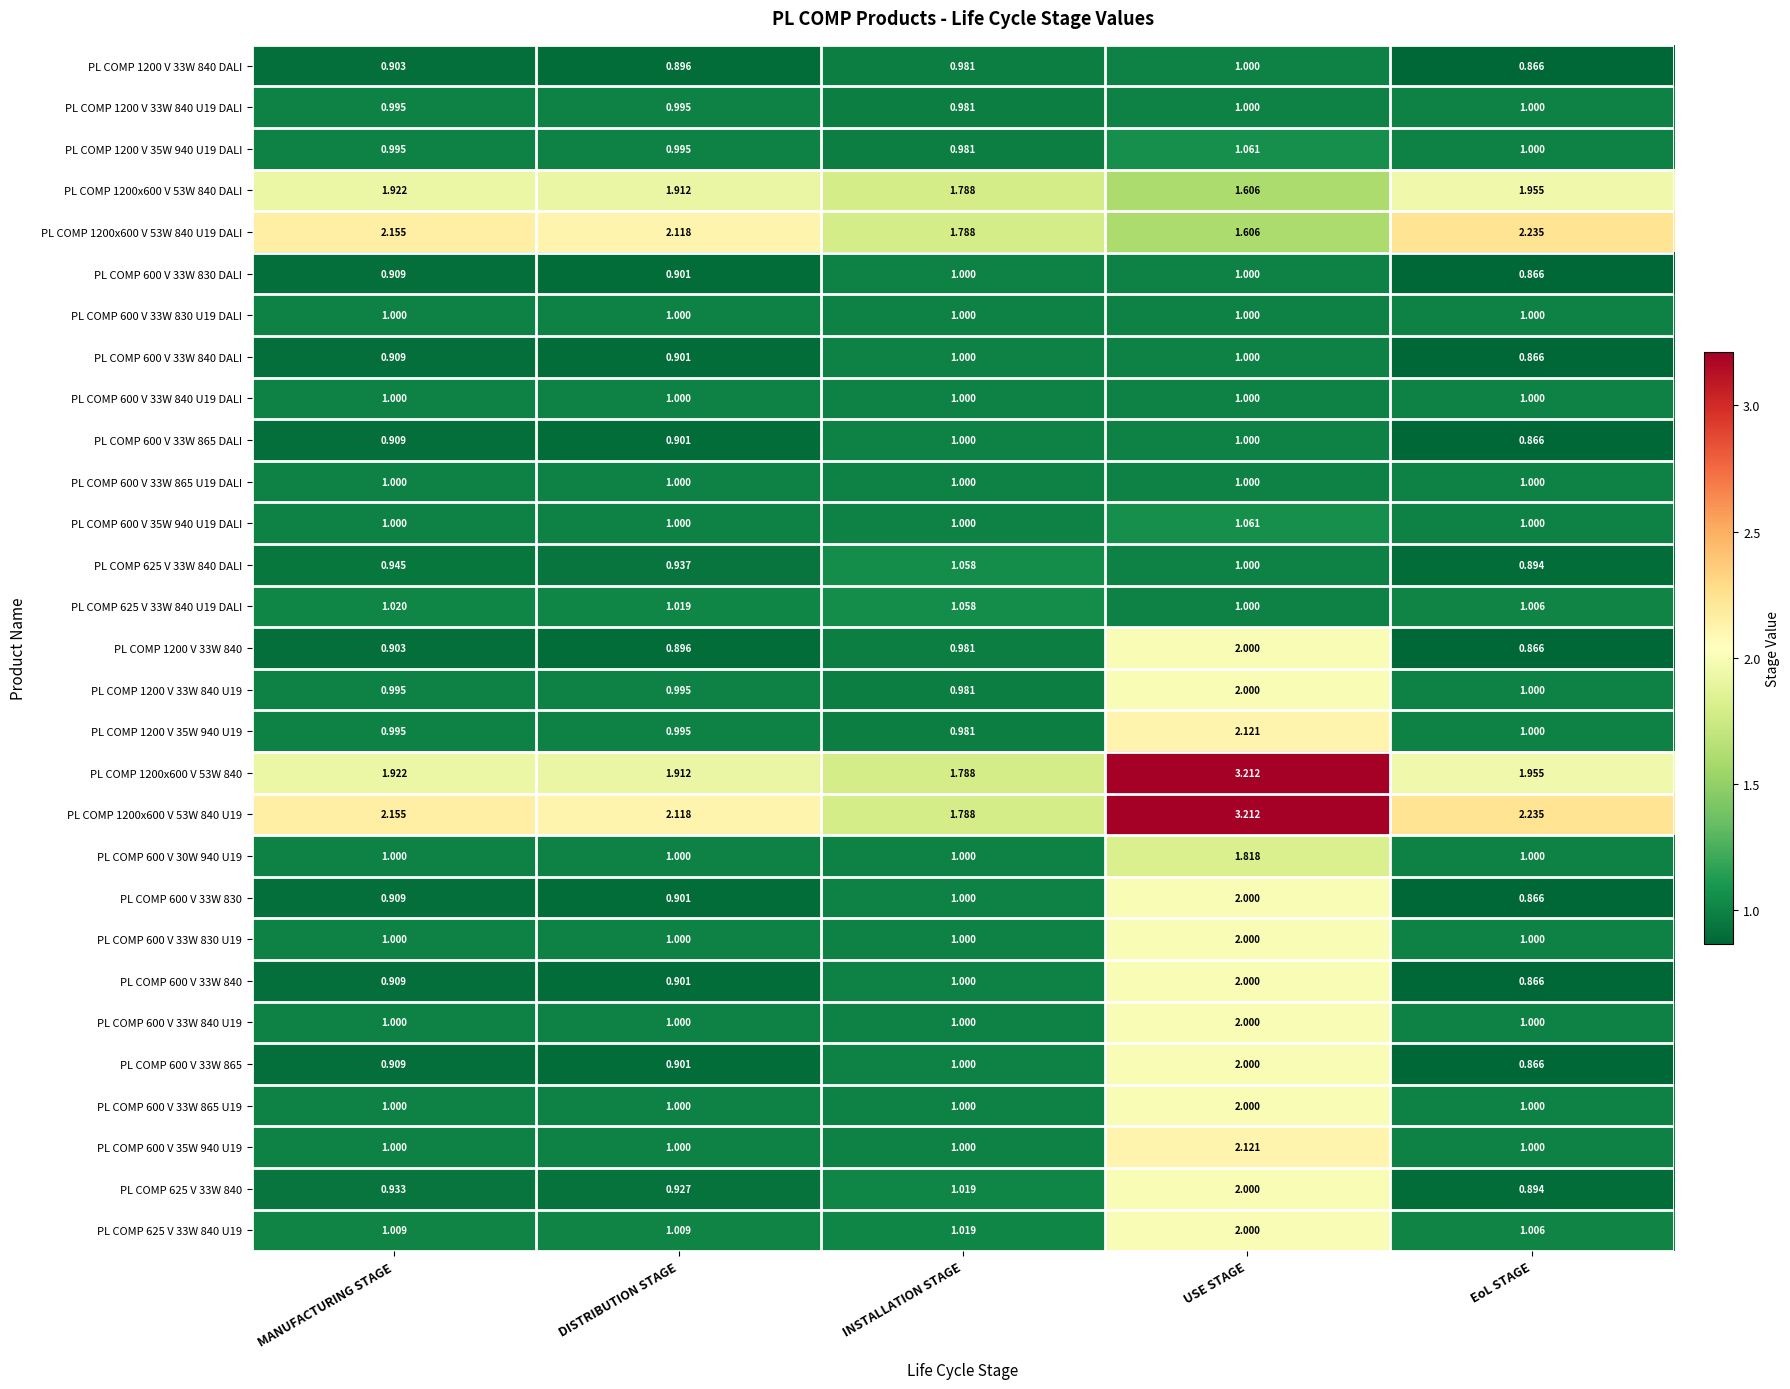

Which category has the lowest value across all series?

EoL STAGE